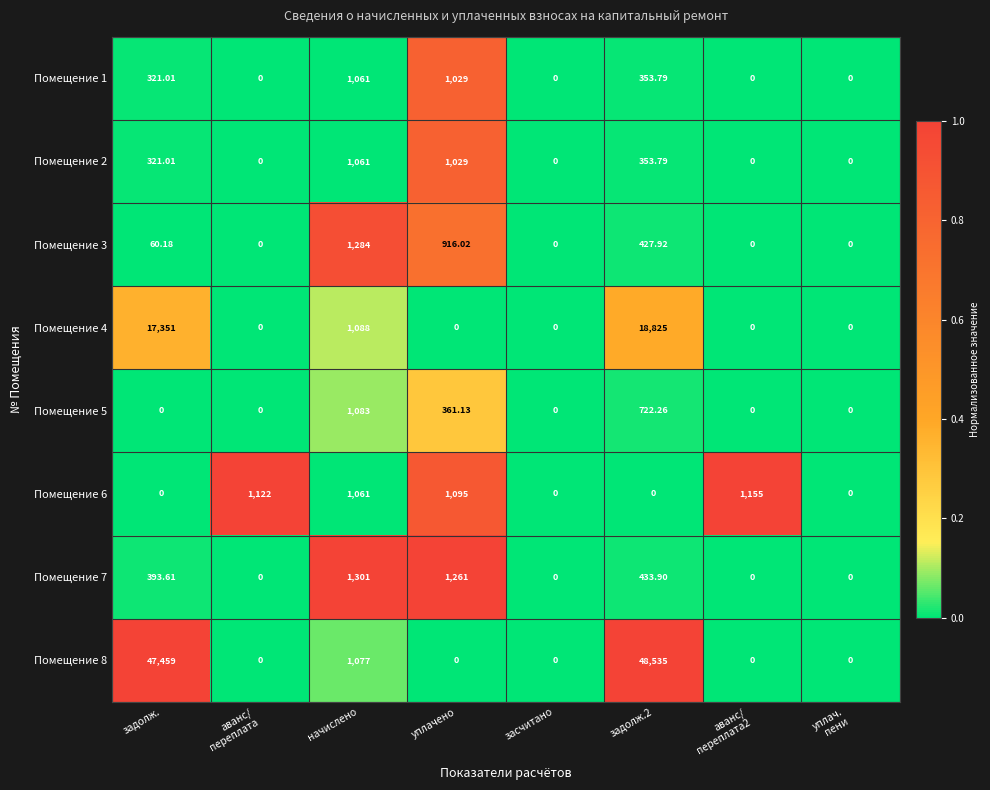

Where does the Помещение 7 series first go above 393?

задолж.